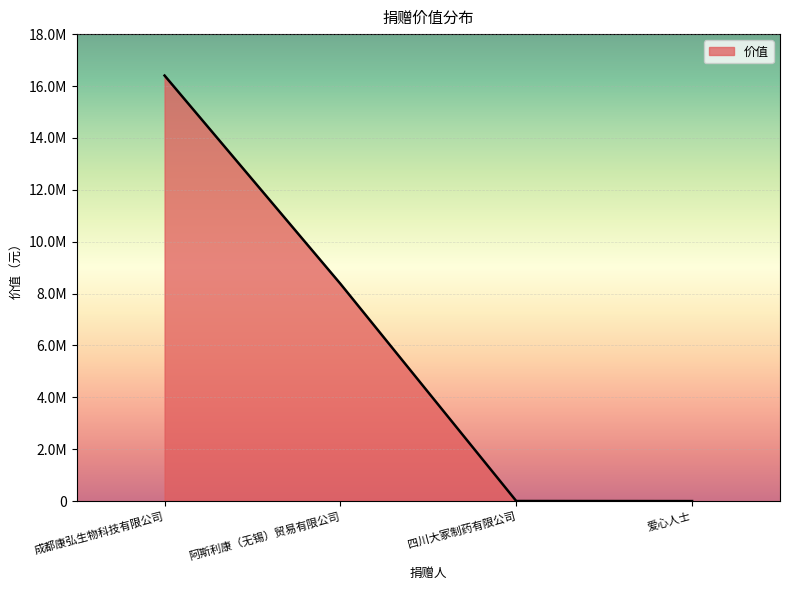

Does the chart display data point markers on the line(s)?

No